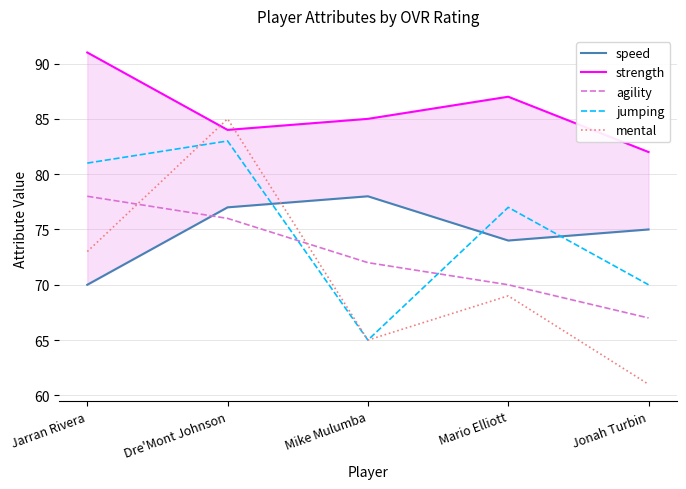

Which category has the highest value in the jumping series?

Dre'Mont Johnson